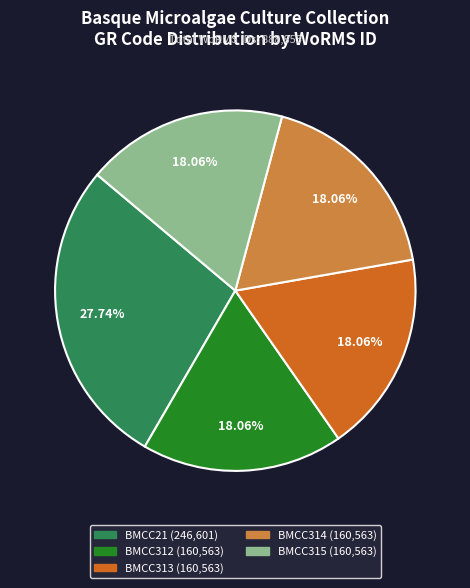

Is there a majority slice in this chart?

No